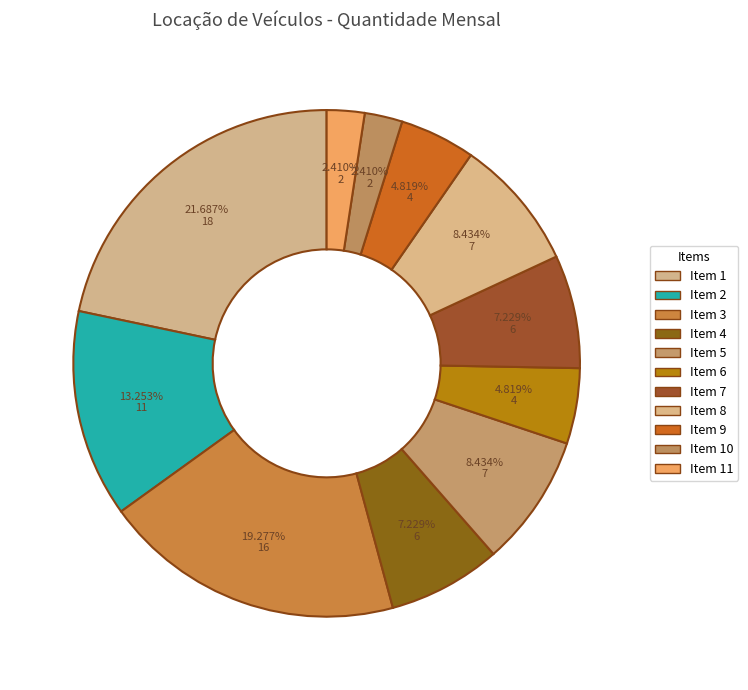

To the nearest percent, what is the combined percentage of Item 9 and Item 5?

13%